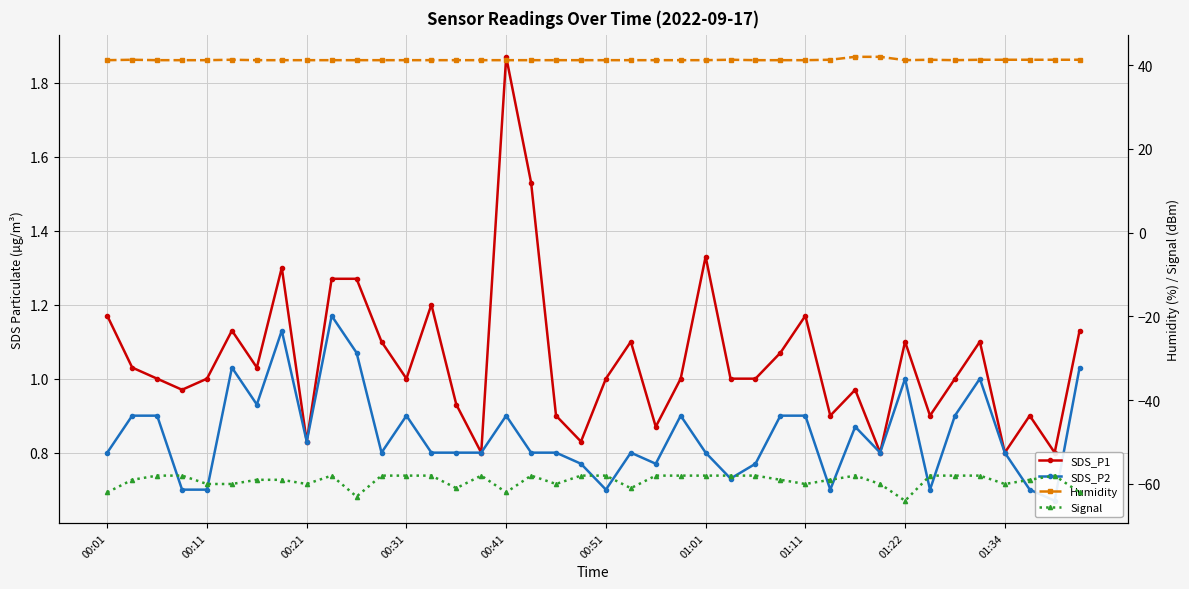

What is the difference between the maximum and minimum values in the SDS_P1 series?

1.1